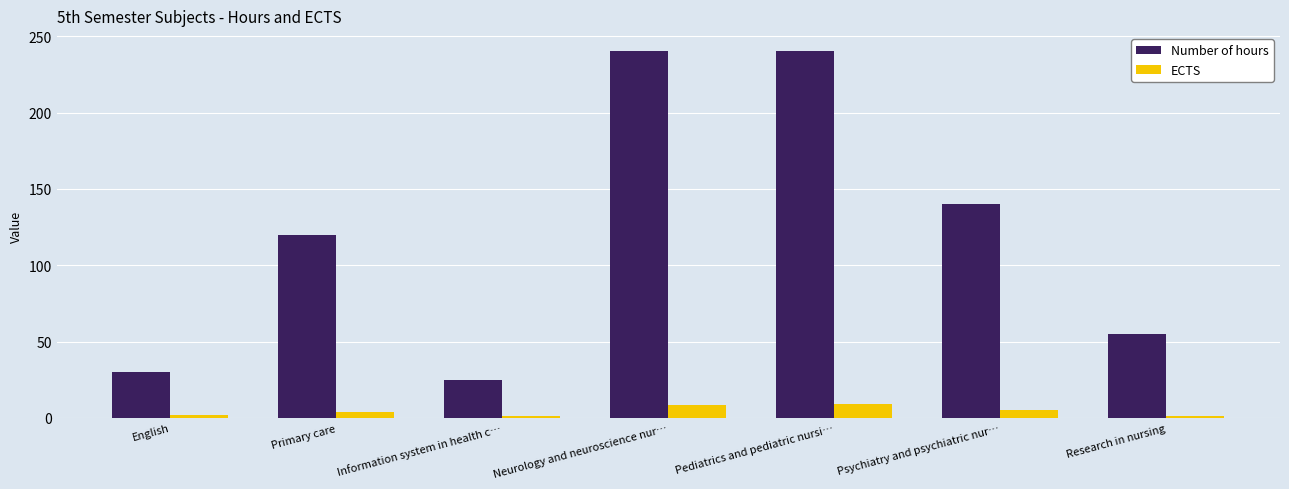

Rank the series by their maximum value, from highest to lowest.

Number of hours, ECTS